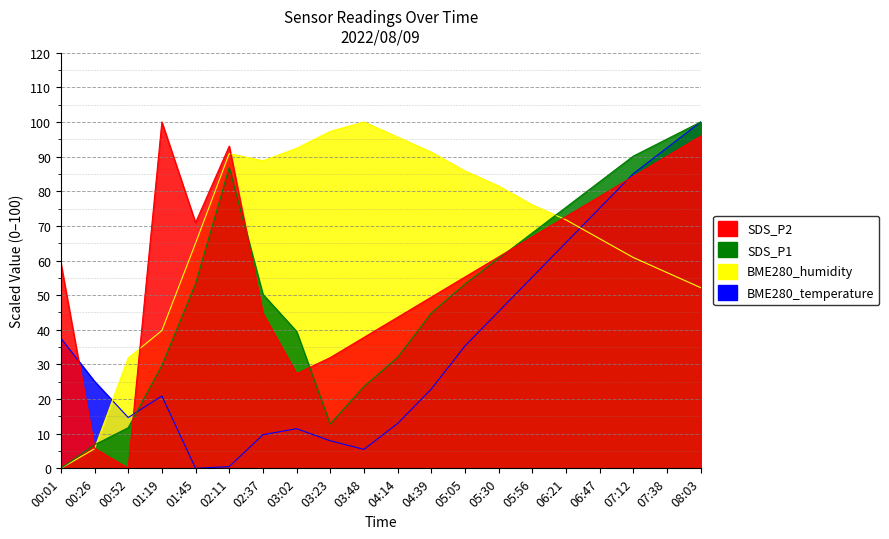

What is the difference between the maximum and minimum values in the BME280_humidity series?

100.0